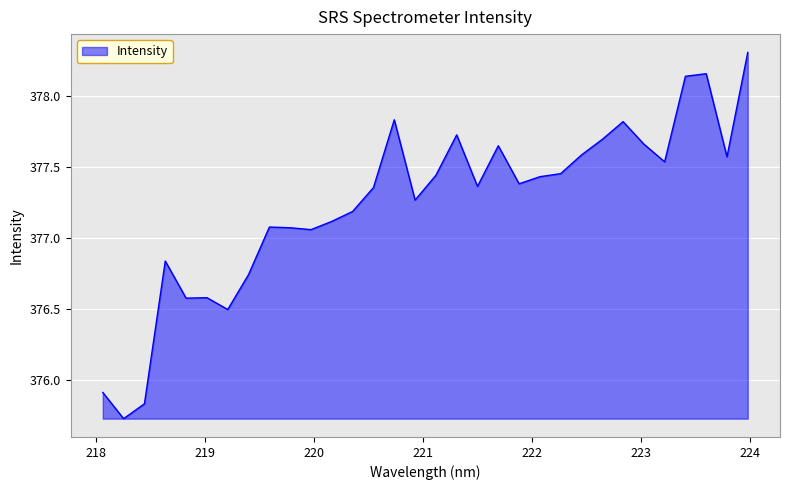

What is the greatest value displayed?

378.3